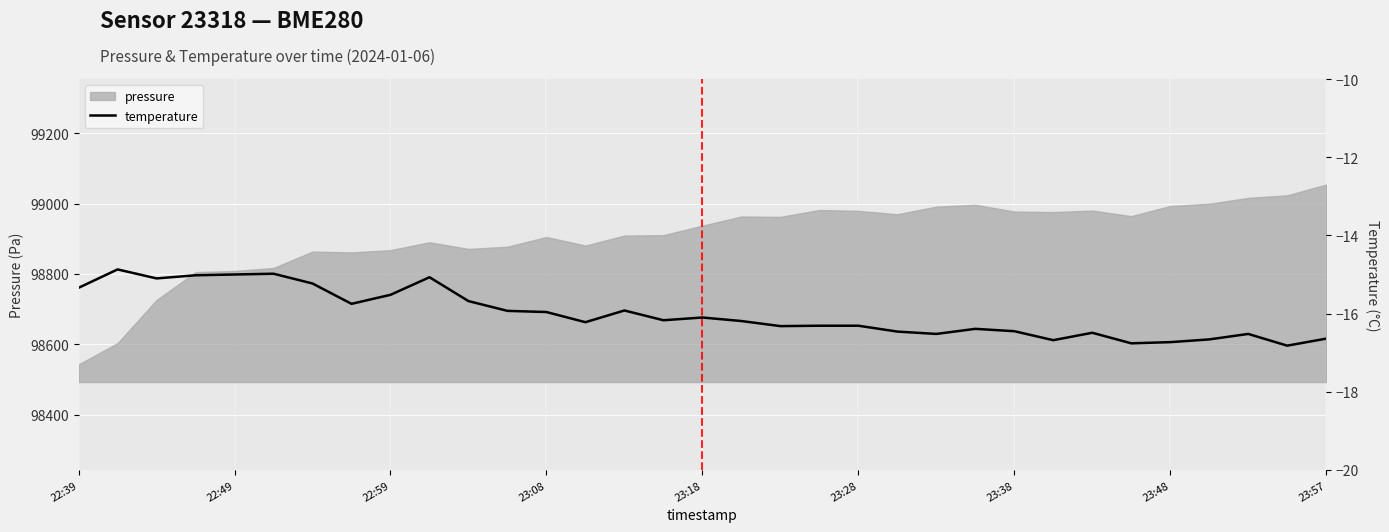

The value at 29 is -16.7. True or false?

True